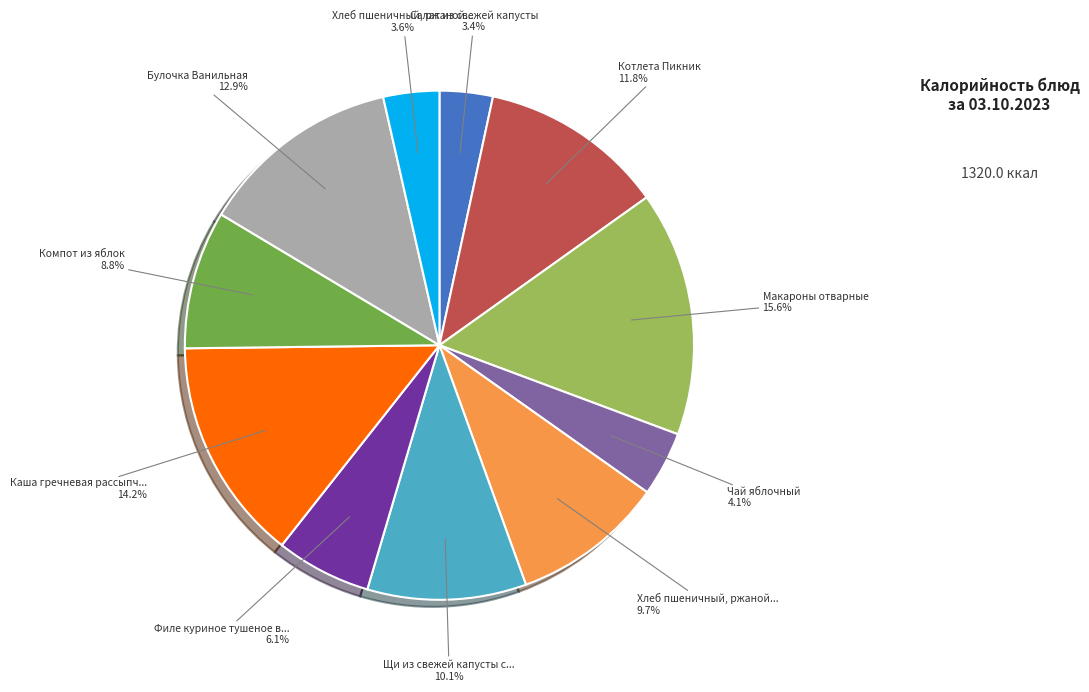

Does any single category account for the majority?

No